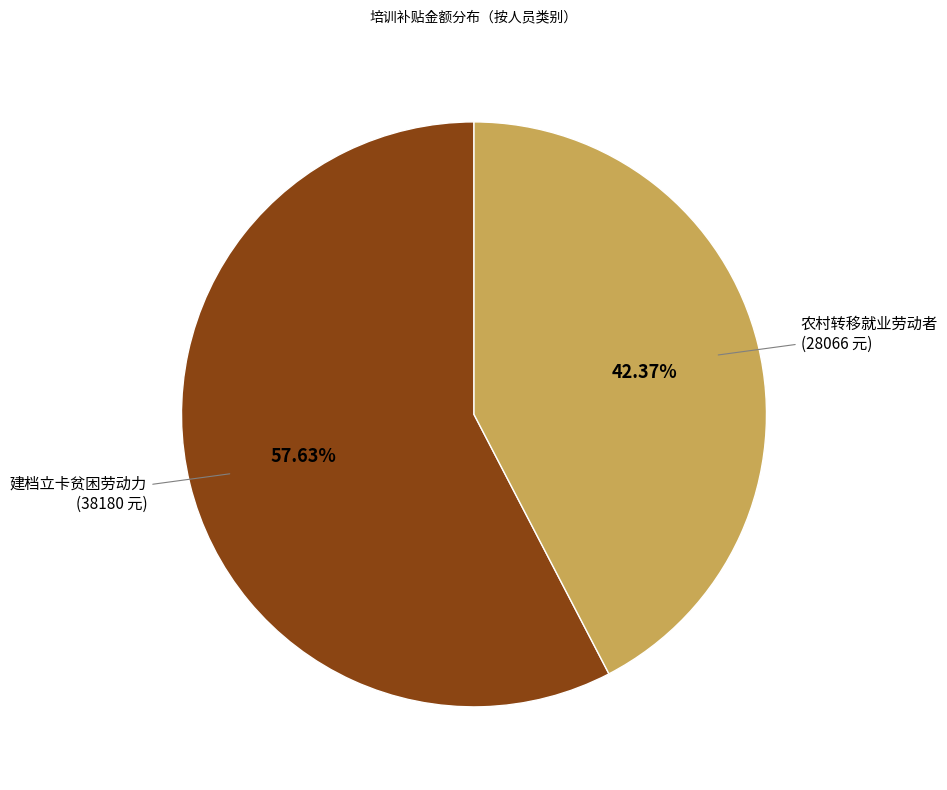

Count the number of slices in the pie.

2